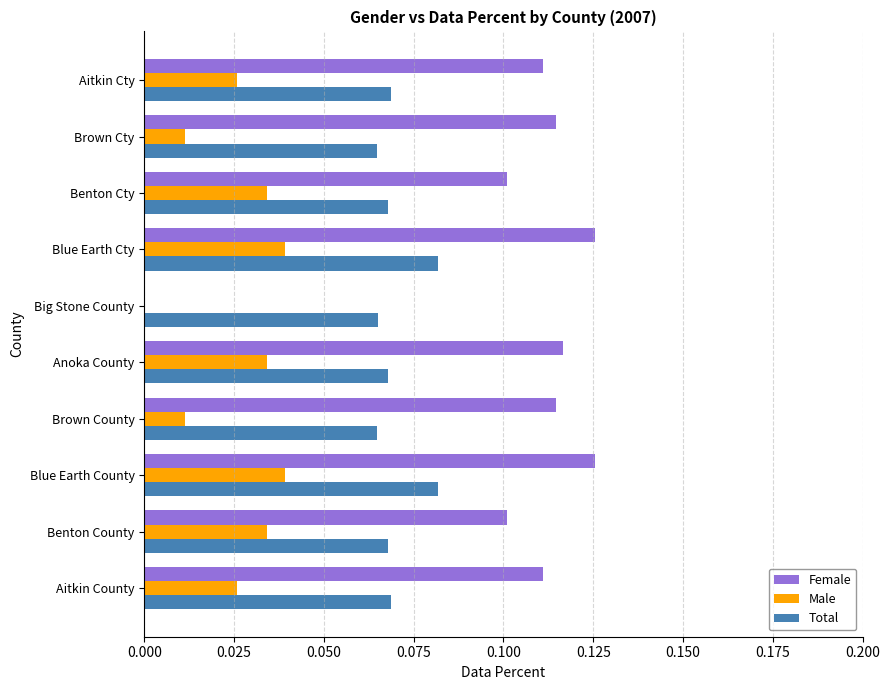

Which series changed the most between Blue Earth County and Big Stone County?

Female